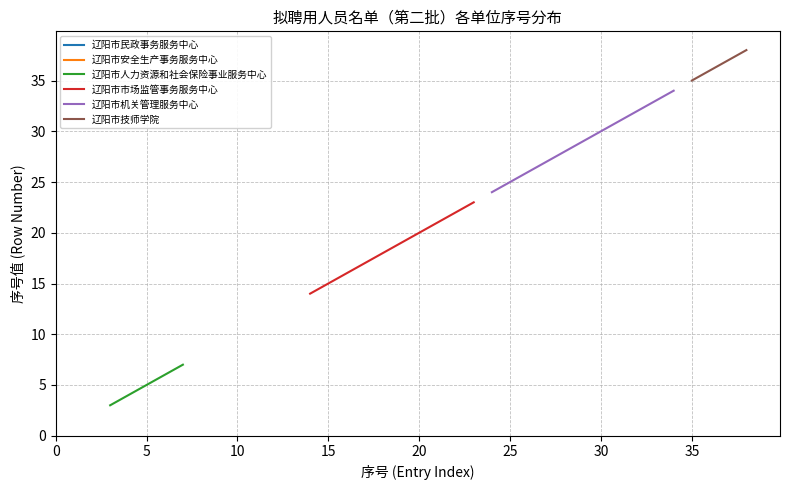

List the series in order of their peak value, lowest first.

辽阳市民政事务服务中心, 辽阳市安全生产事务服务中心, 辽阳市人力资源和社会保险事业服务中心, 辽阳市市场监管事务服务中心, 辽阳市机关管理服务中心, 辽阳市技师学院